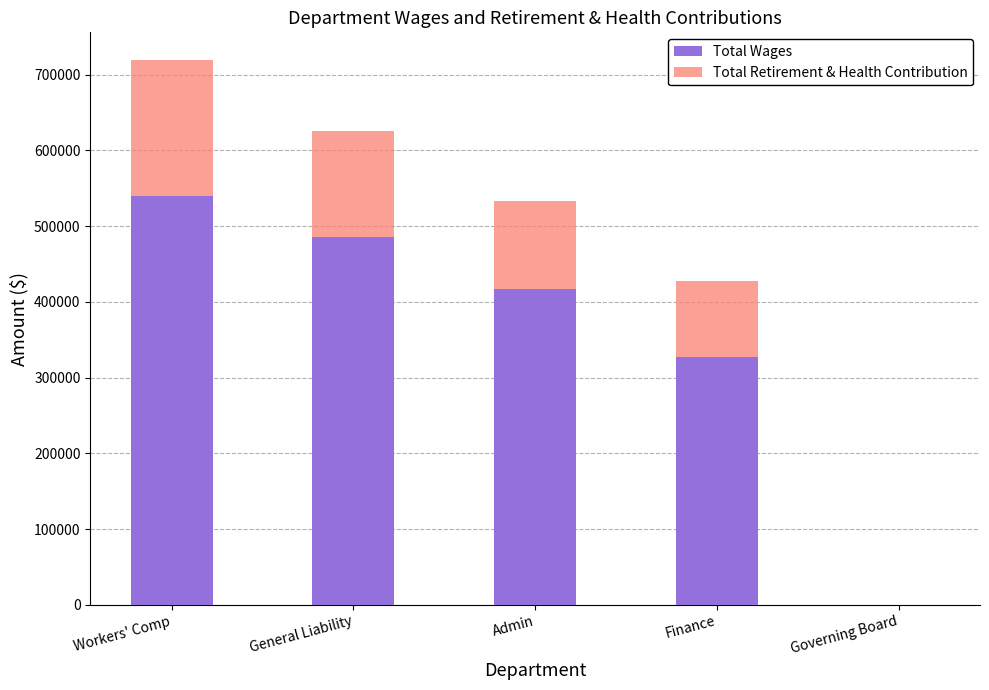

The Total Wages series shows 731626 at Admin. True or false?

False